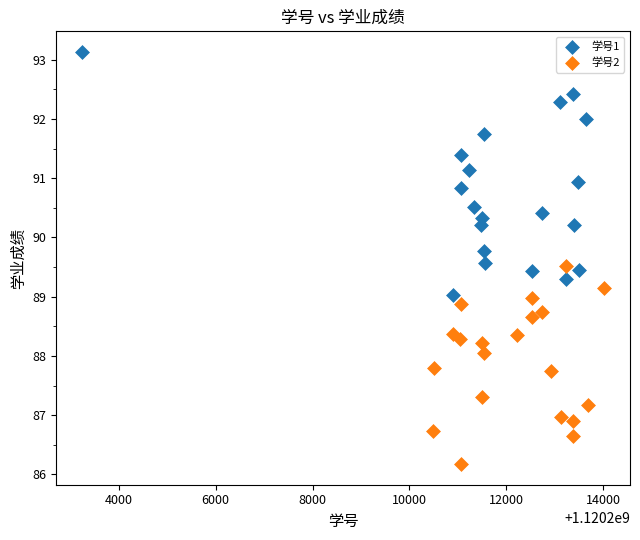

What are all the series names shown in the legend?

学号1, 学号2